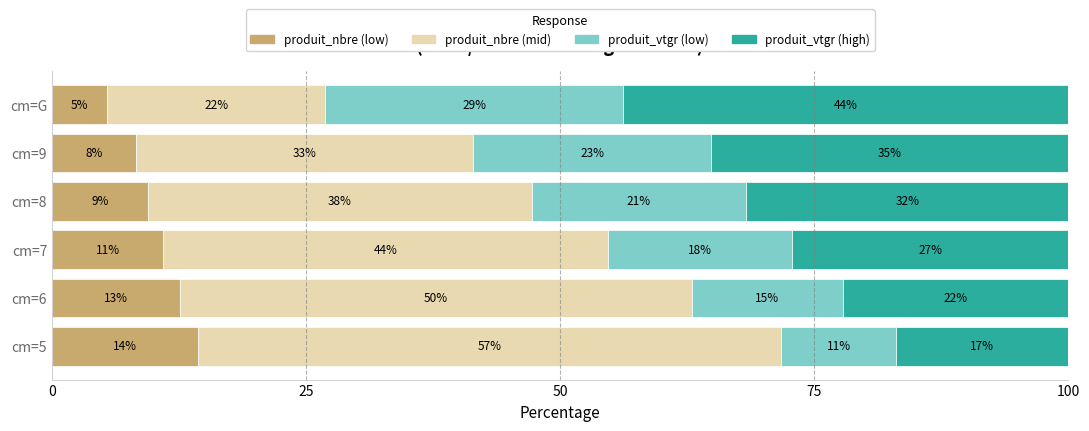

What are all the series names shown in the legend?

produit_nbre (low), produit_nbre (mid), produit_vtgr (low), produit_vtgr (high)